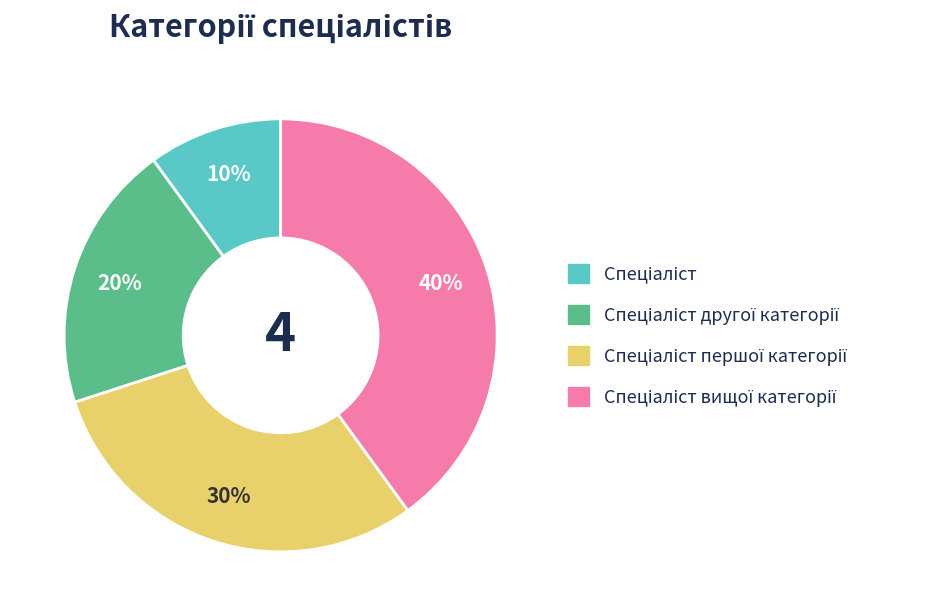

Is there any slice that represents more than half of the pie?

No